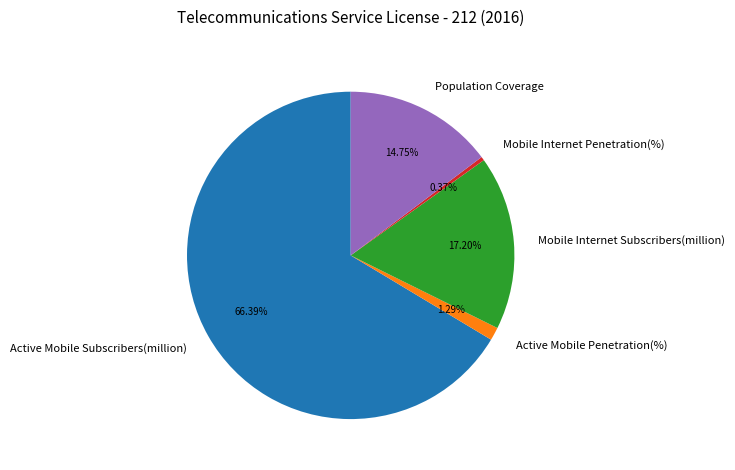

Does any single category account for the majority?

Yes